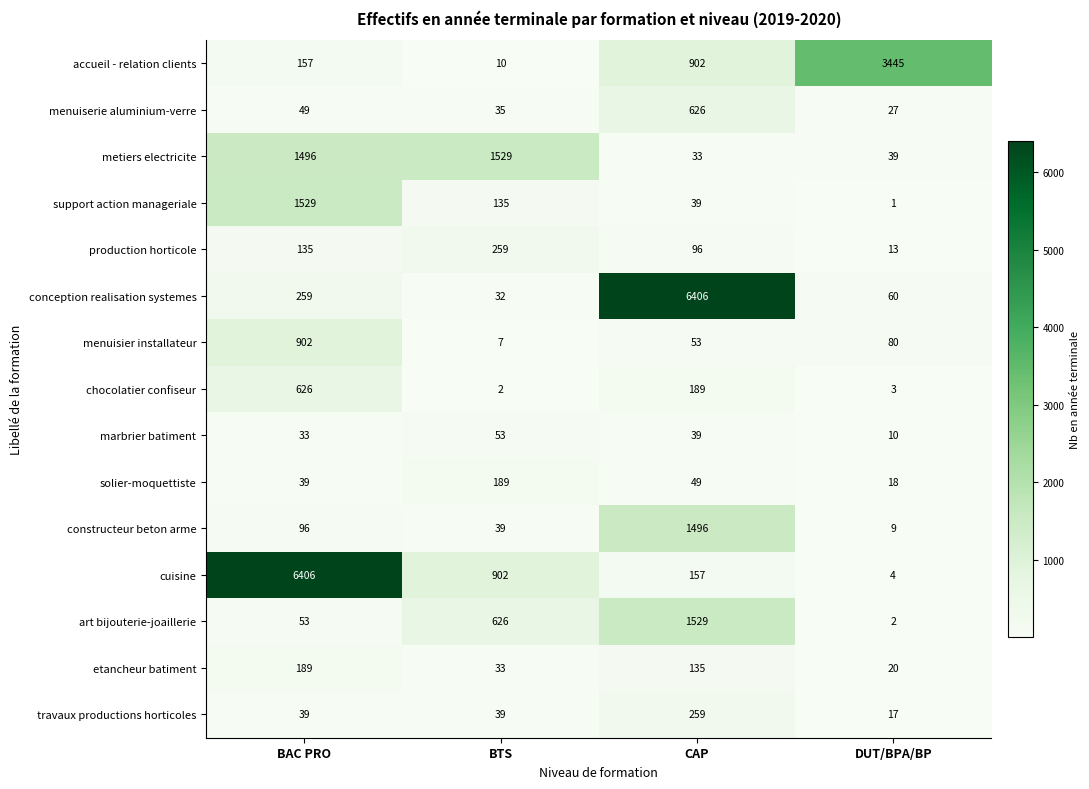

What is the spread (max minus min) of values at BTS?

1527